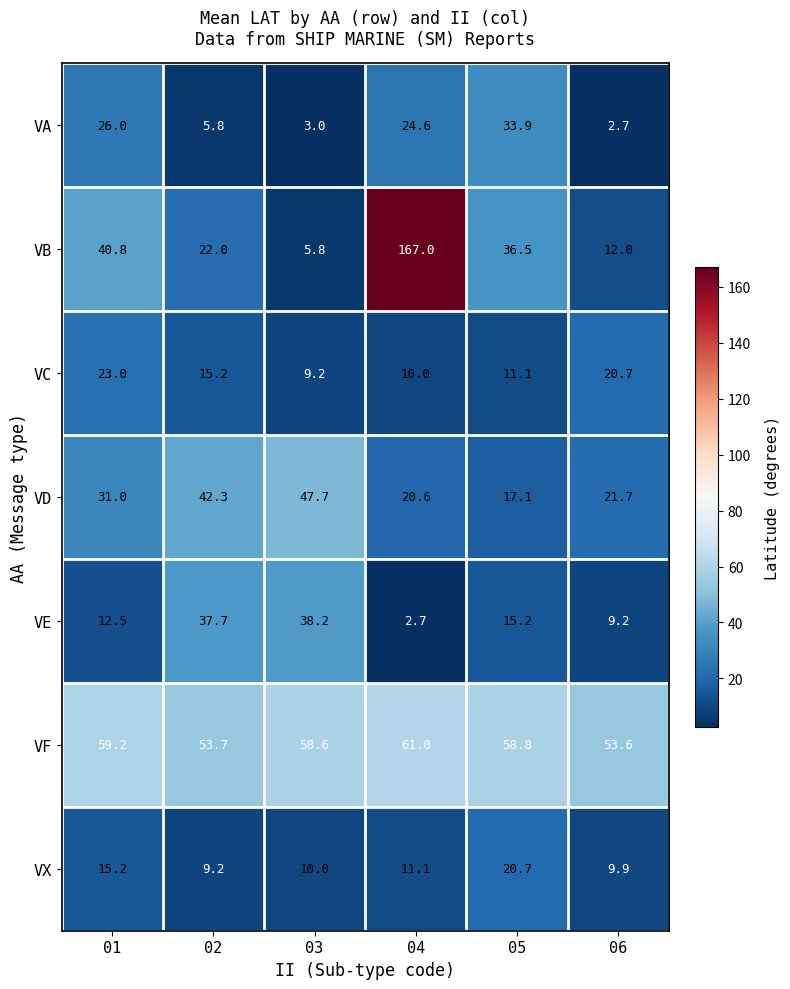

What is the highest value of the VE series?

38.2